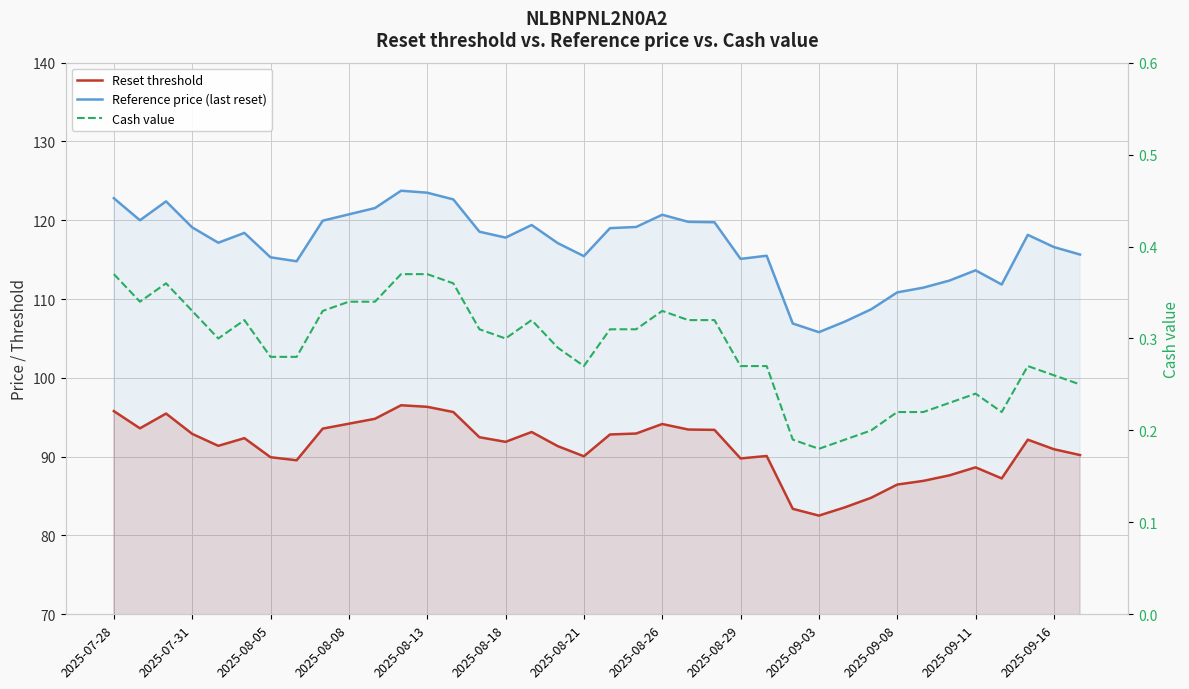

What are all the series names shown in the legend?

Reset threshold, Reference price (last reset), Cash value